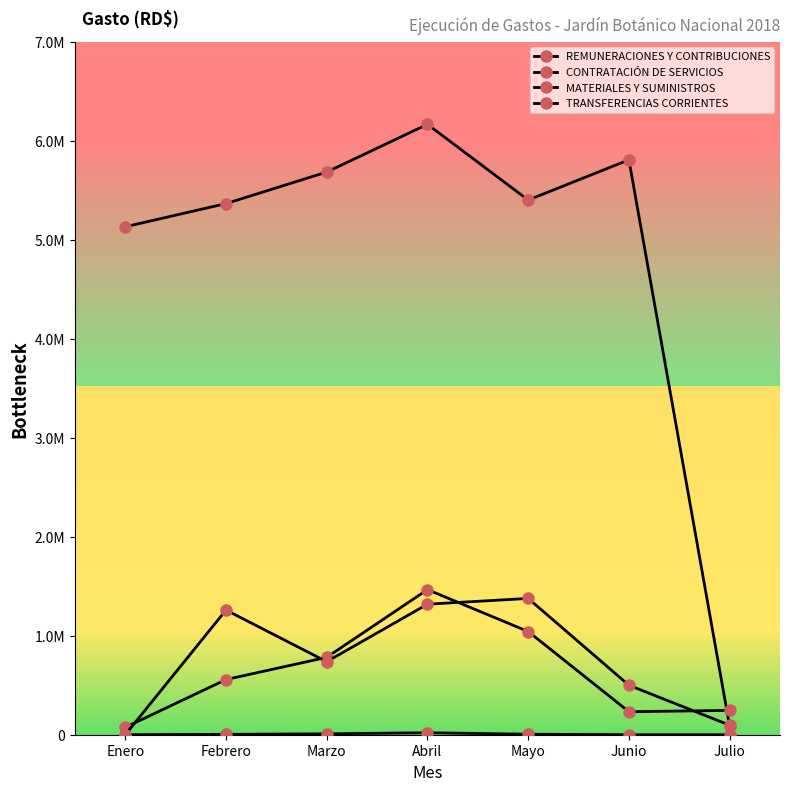

Does the chart have visible grid lines?

No